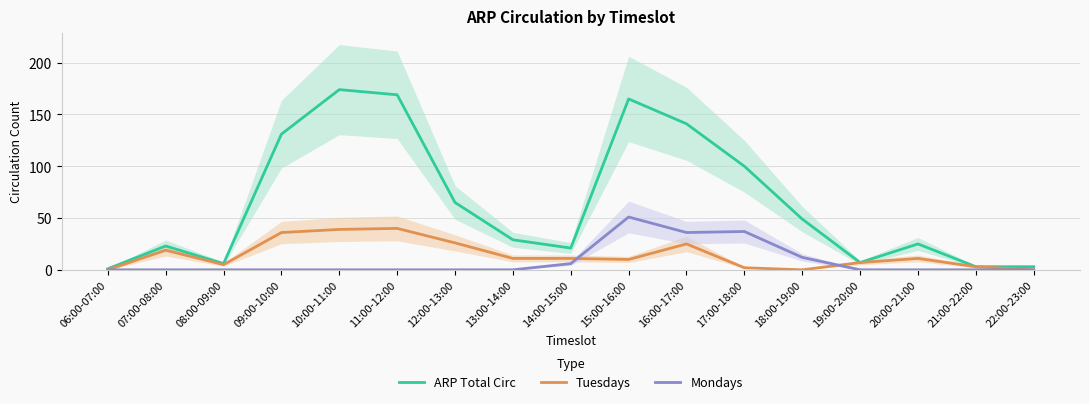

Is this an area chart (filled region under the line)?

No